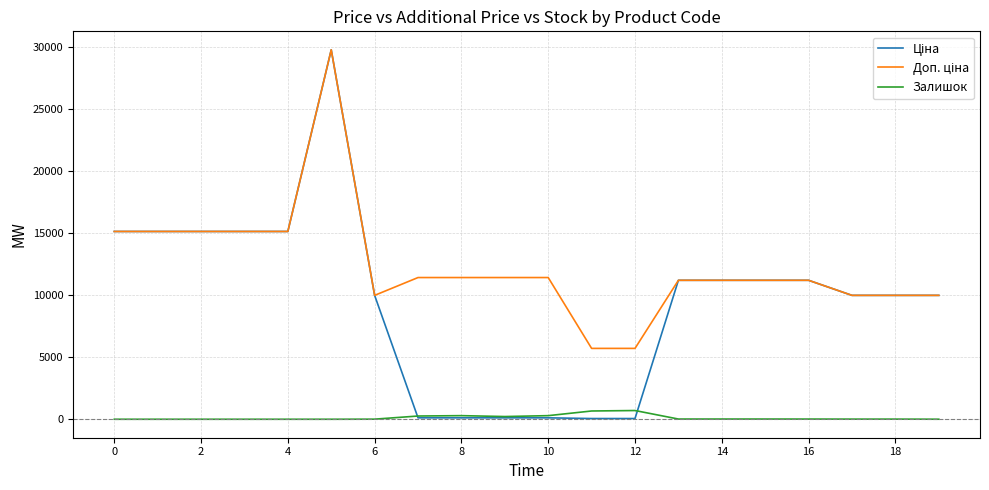

What is the maximum value for Залишок?

702.0